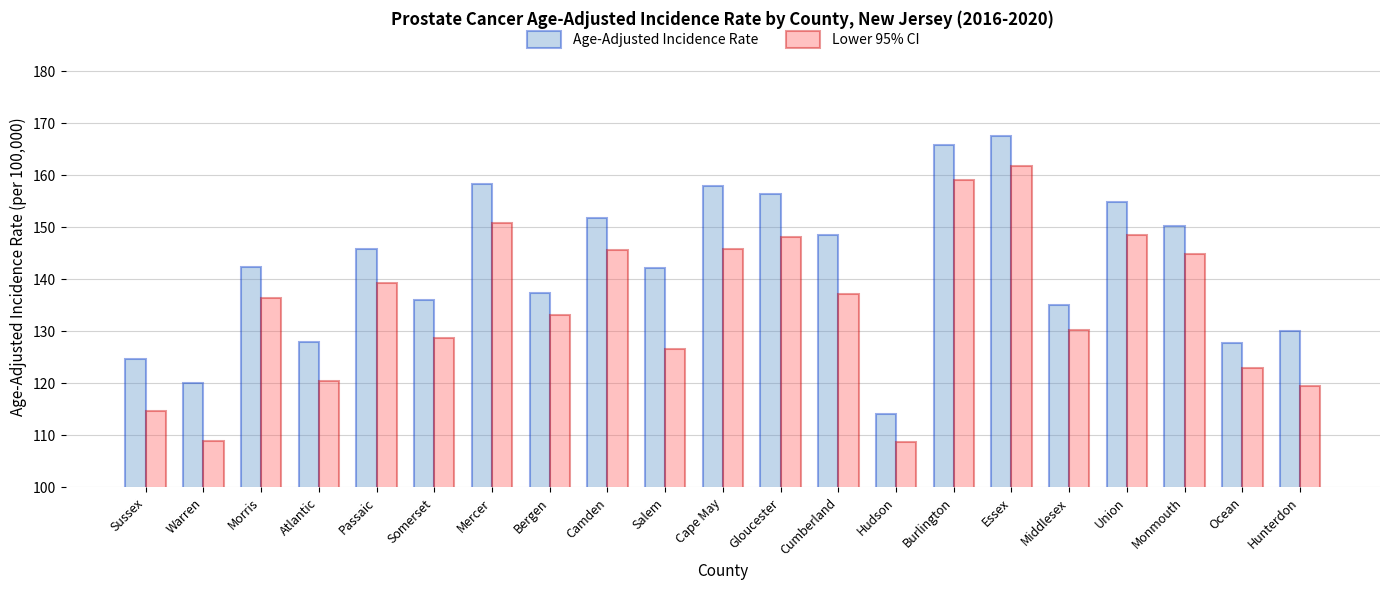

What is the difference between the maximum and minimum values in the Lower 95% CI series?

53.1